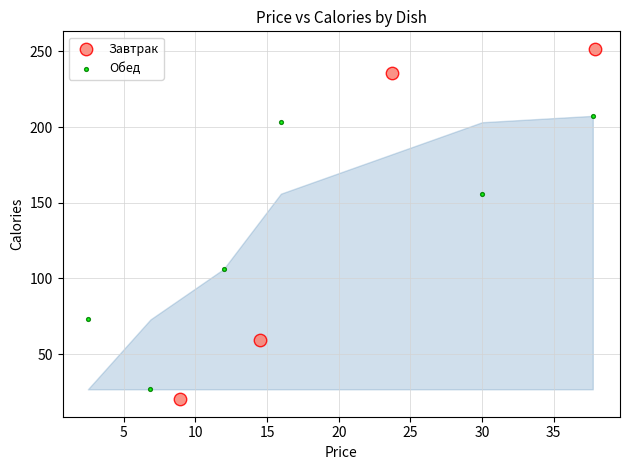

Which series has the largest Y range (max minus min)?

Завтрак